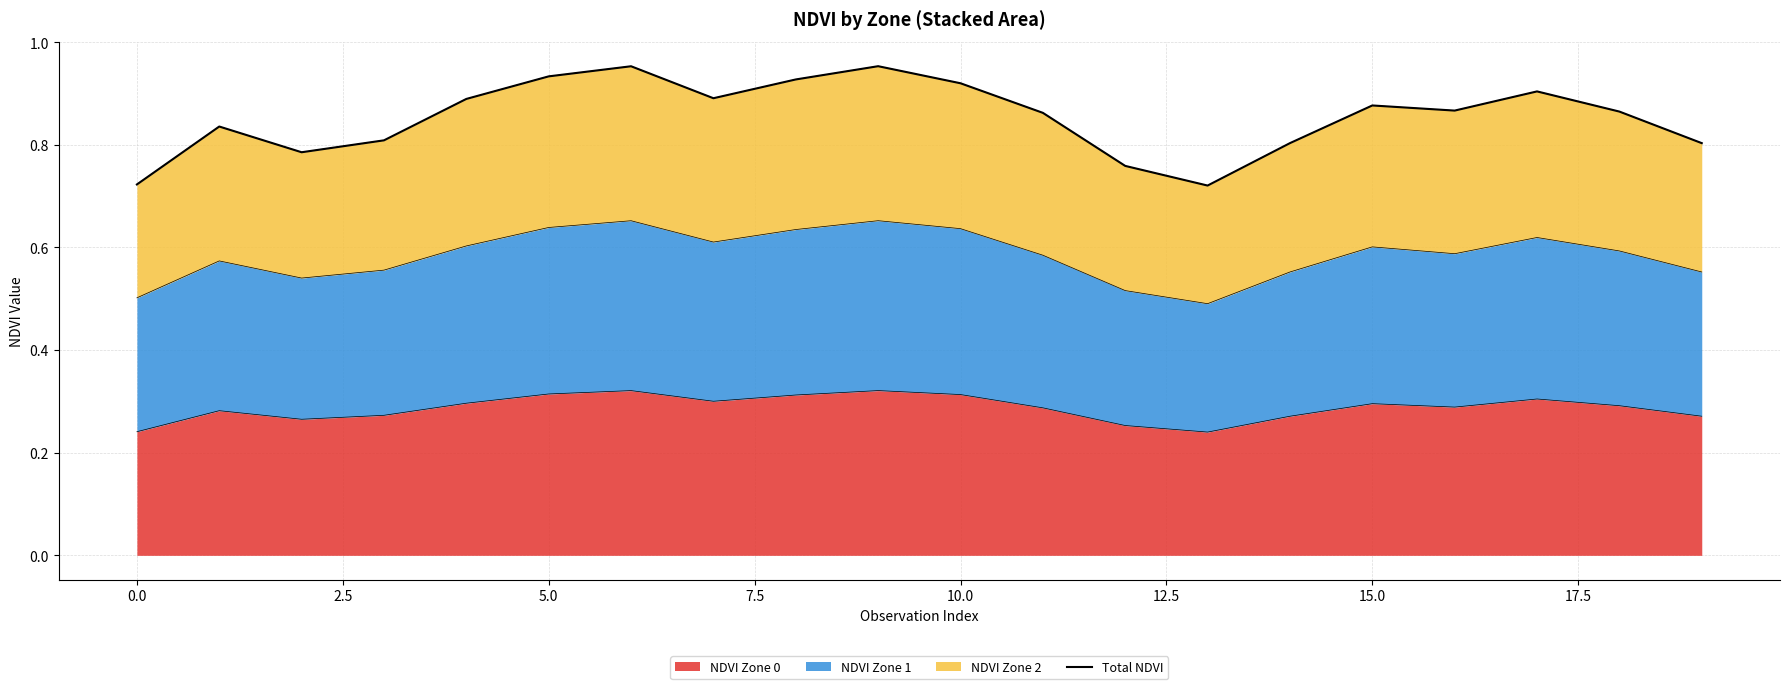

How many lines are shown in the chart?

1